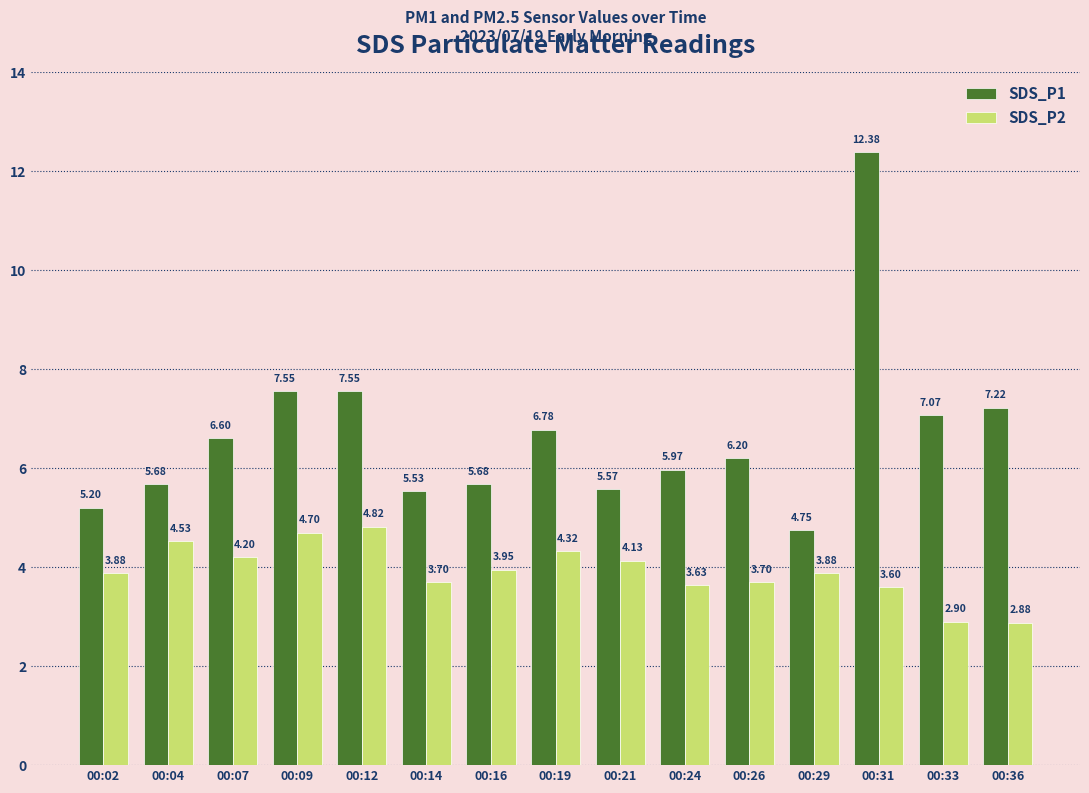

Is the value of SDS_P1 at 00:19 greater than the value of SDS_P2 at 00:36?

Yes